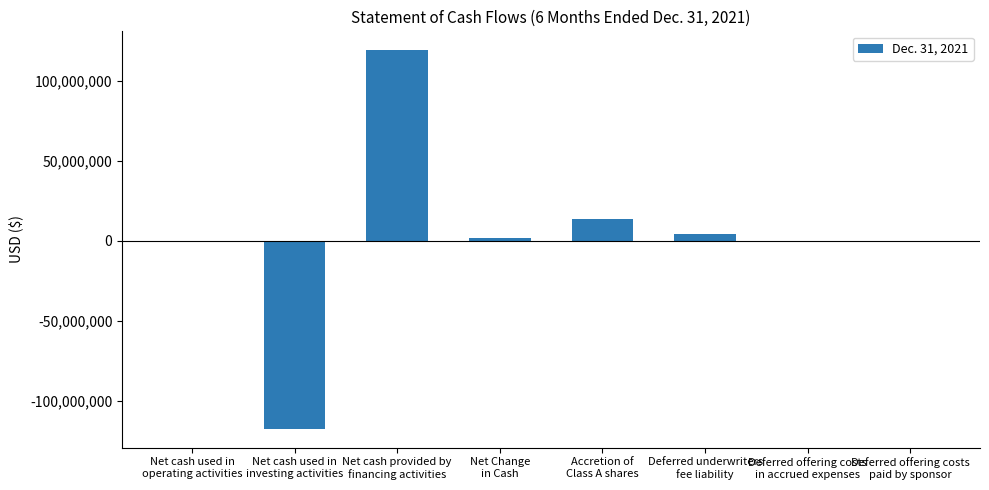

What is the greatest value displayed?

119130705